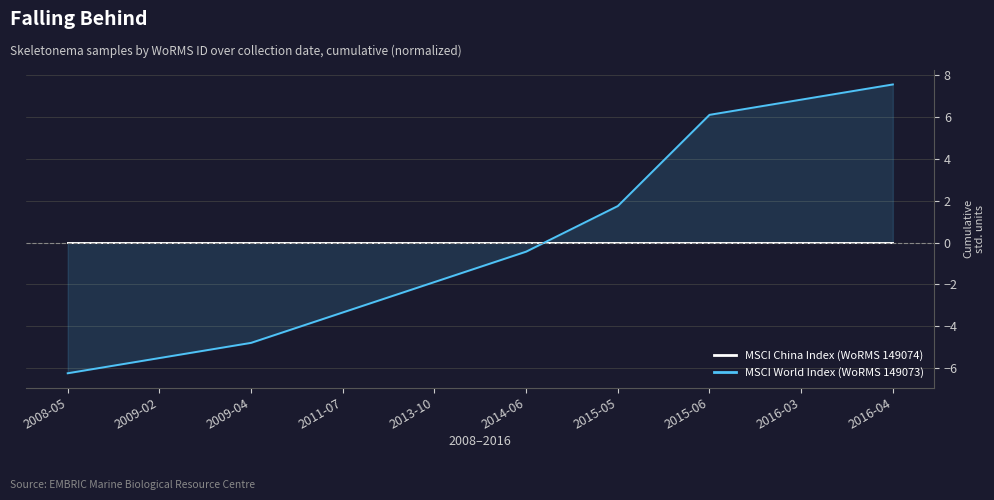

How many times do MSCI China Index (WoRMS 149074) and MSCI World Index (WoRMS 149073) cross each other?

1